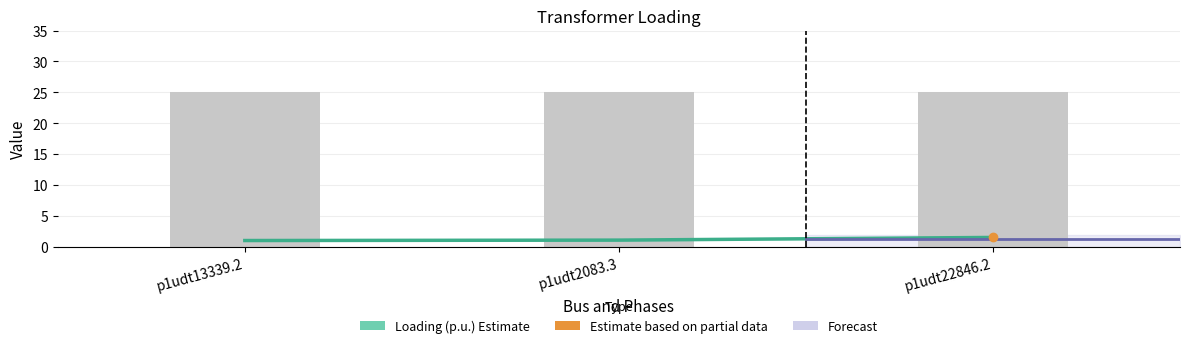

What is the average value?

1.2